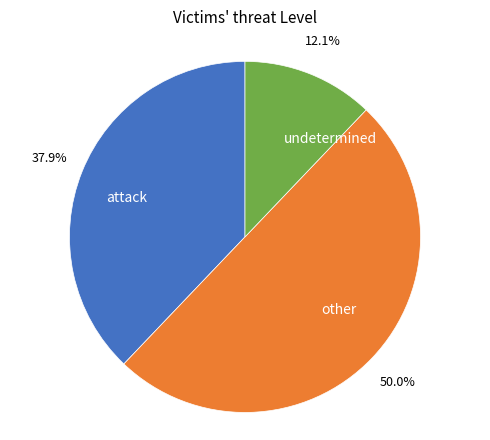

Do other and undetermined together represent more than half of the pie?

Yes